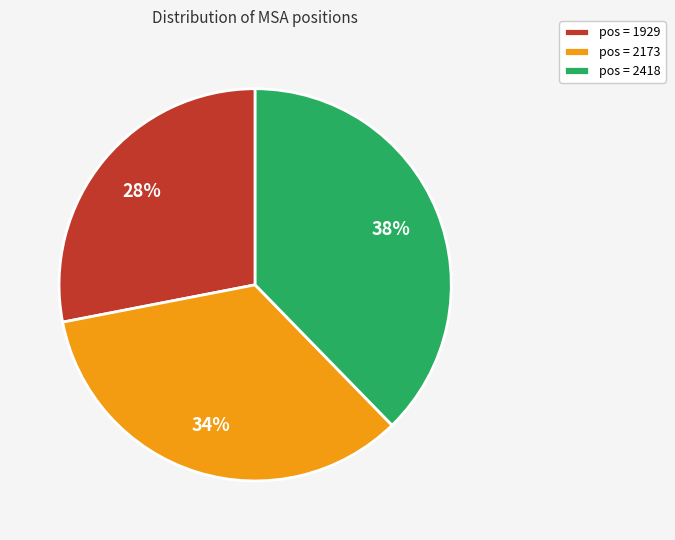

The pos = 2173 slice represents 44% of the pie. True or false?

False